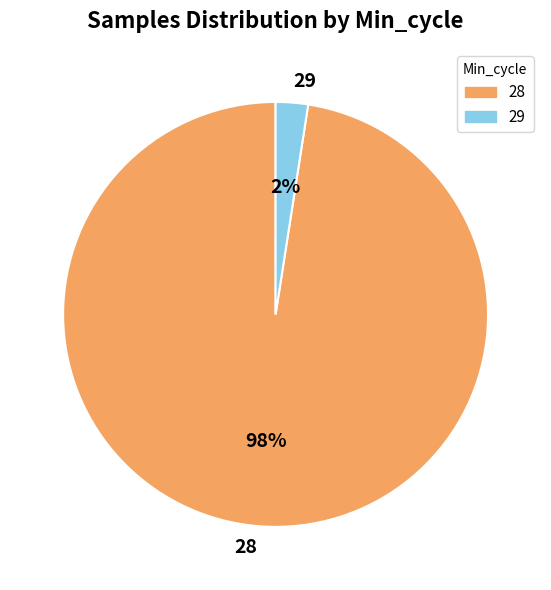

How many segments does this pie chart have?

2